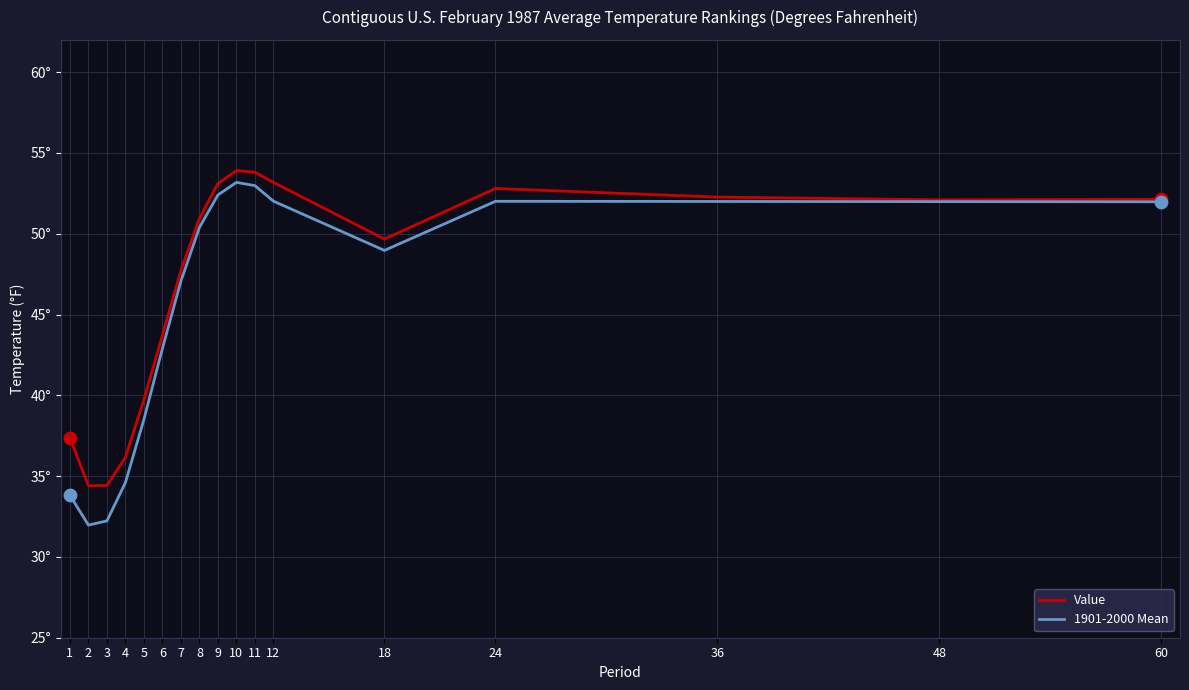

What are all the series names shown in the legend?

Value, 1901-2000 Mean